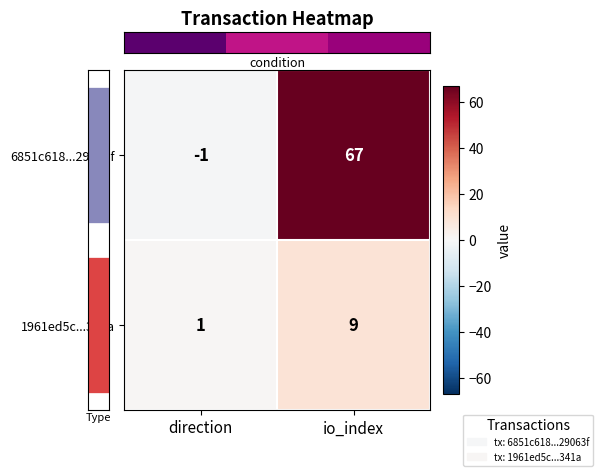

Between direction and io_index, which series saw the biggest shift?

6851c618...29063f